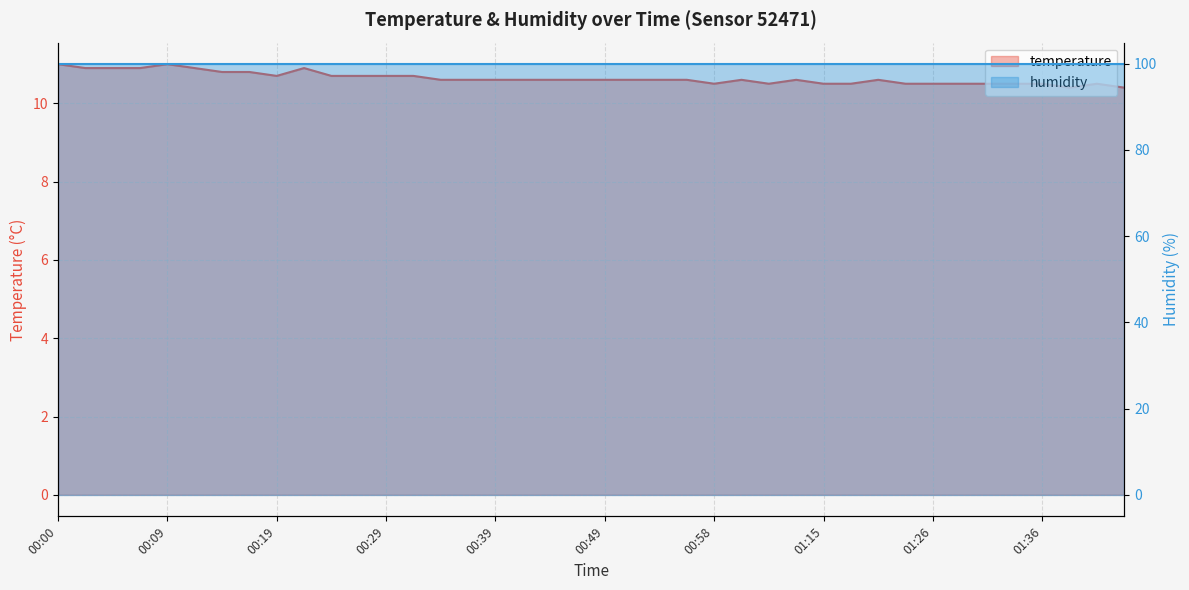

What is the value of the 15th point from the left?

10.6